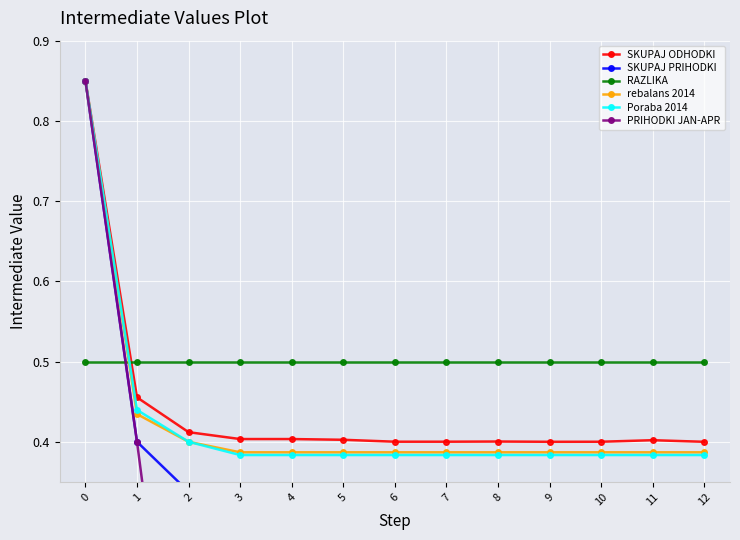

Count the number of categories in the chart.

13